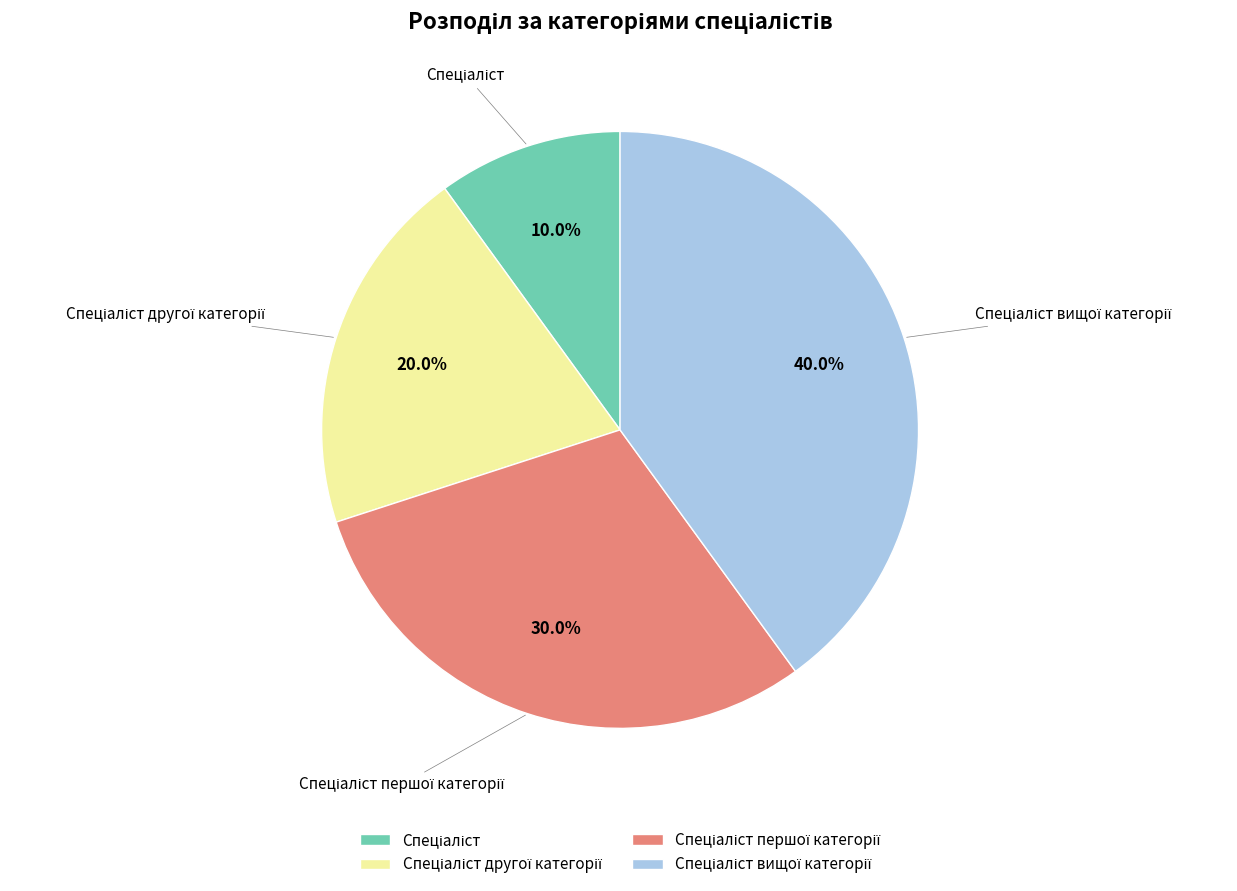

Does any single category account for the majority?

No